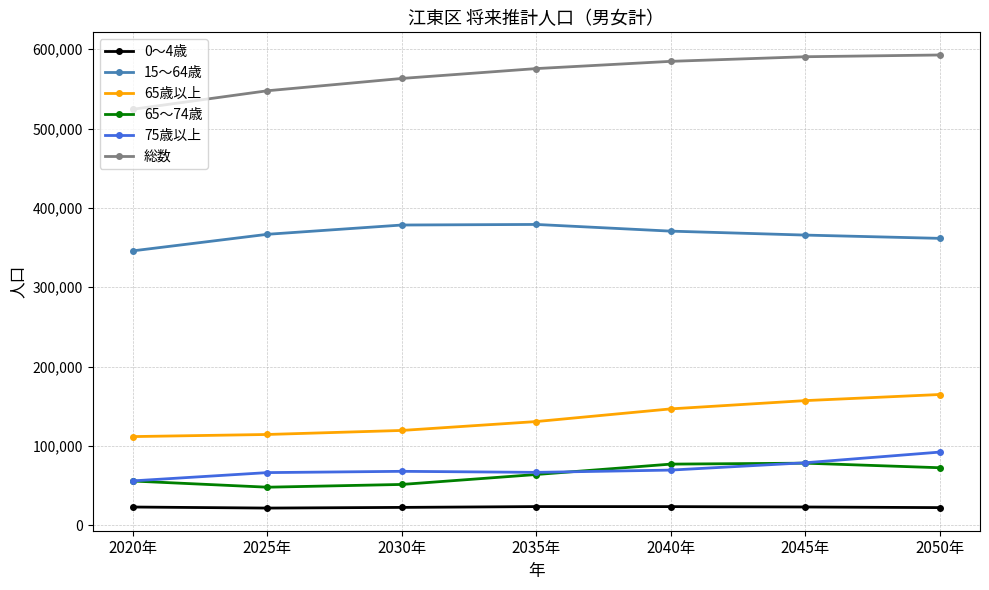

Is the value of 65～74歳 at 2045年 greater than the value of 0～4歳 at 2025年?

Yes